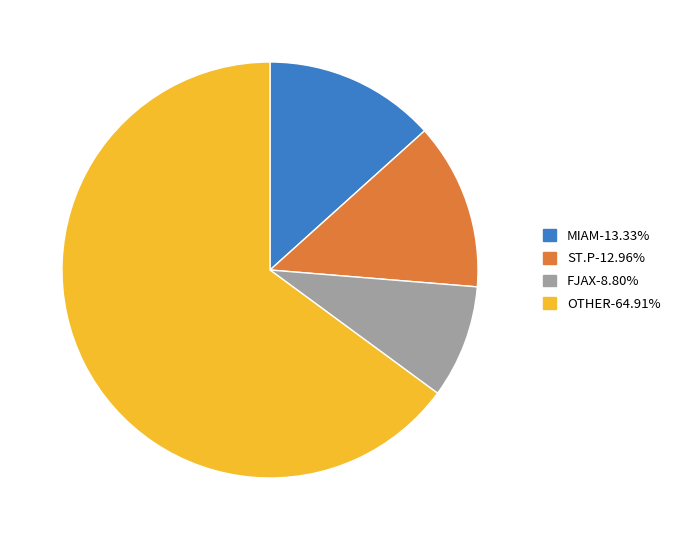

Is there a majority slice in this chart?

Yes